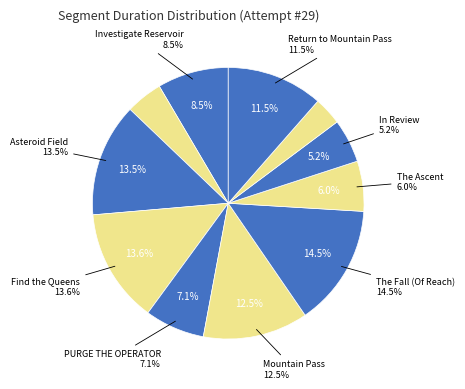

Which category has the biggest portion of the pie?

The Fall (Of Reach)